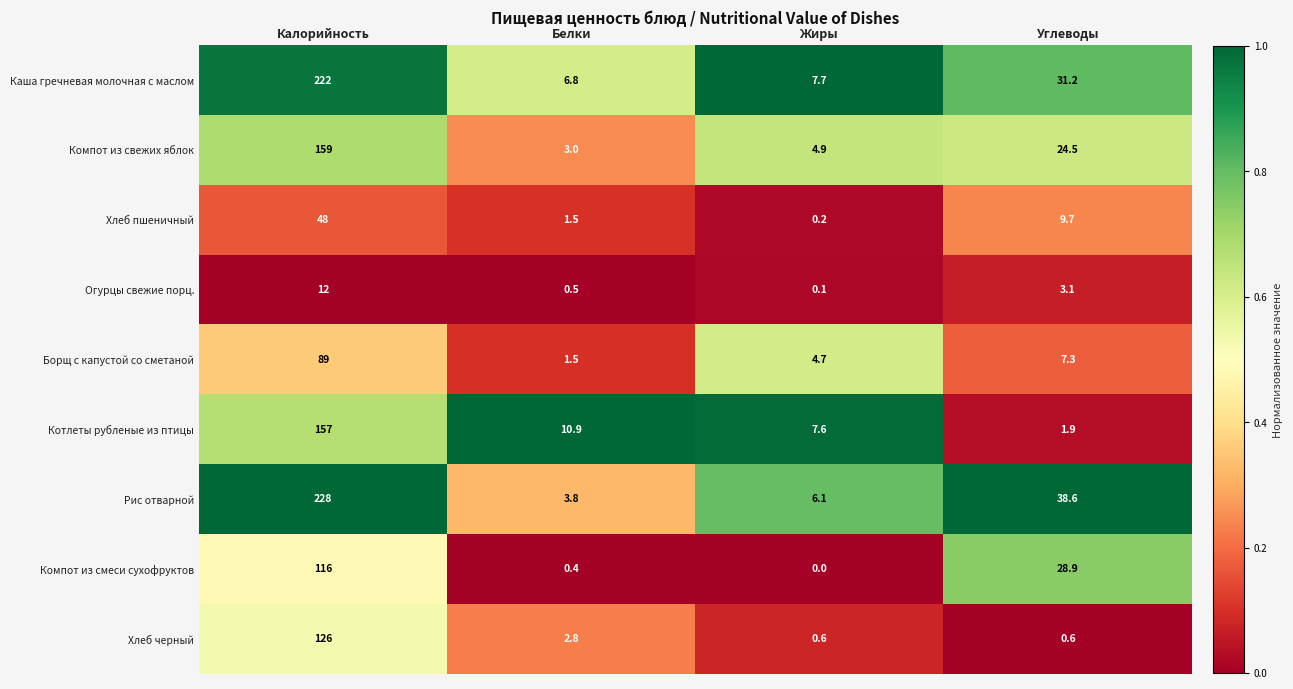

What is the highest value of the Хлеб пшеничный series?

48.0